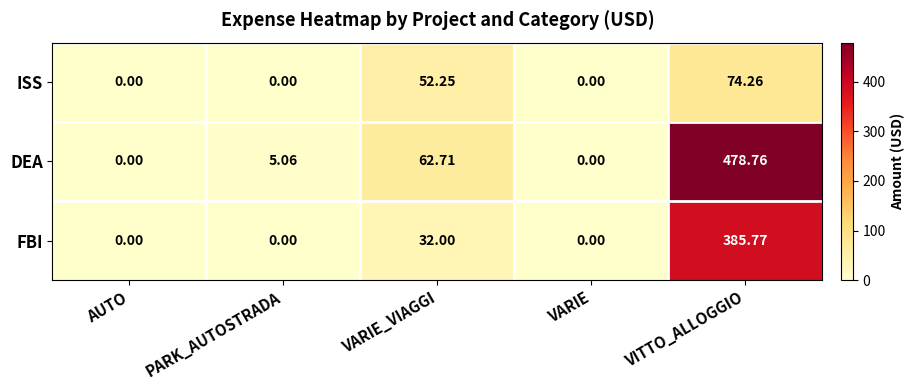

Rank the series by their average value, from lowest to highest.

ISS, FBI, DEA